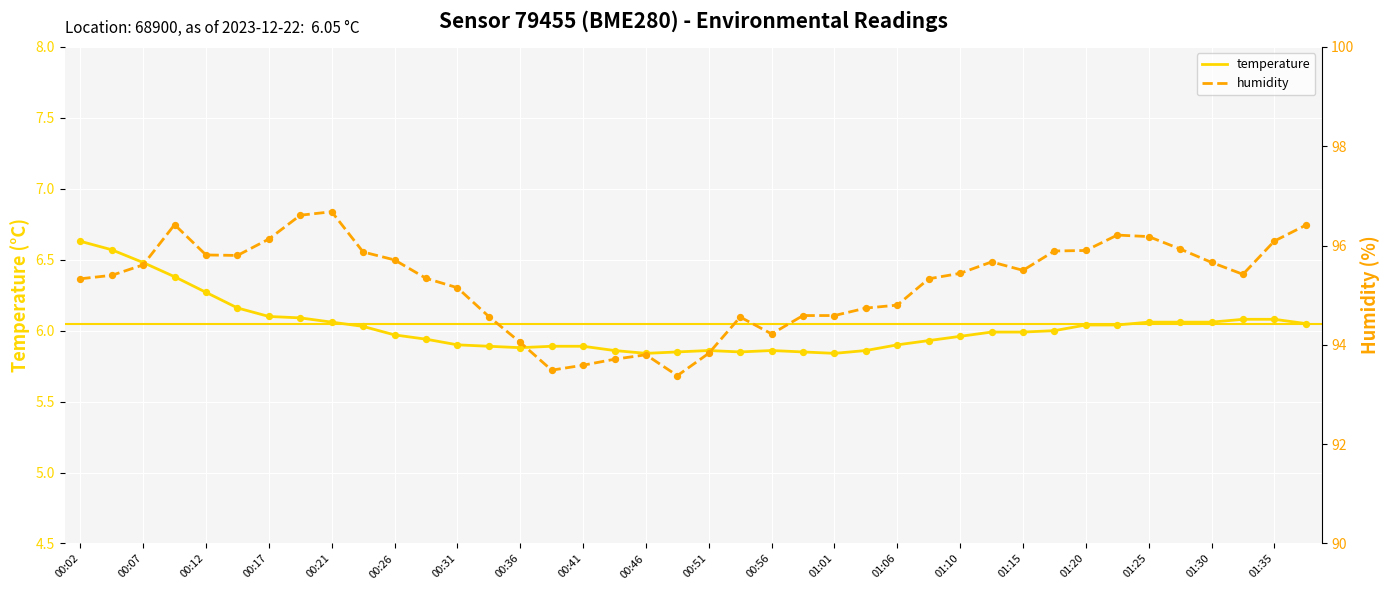

Is the value of temperature at 27 greater than the value of humidity at 31?

No